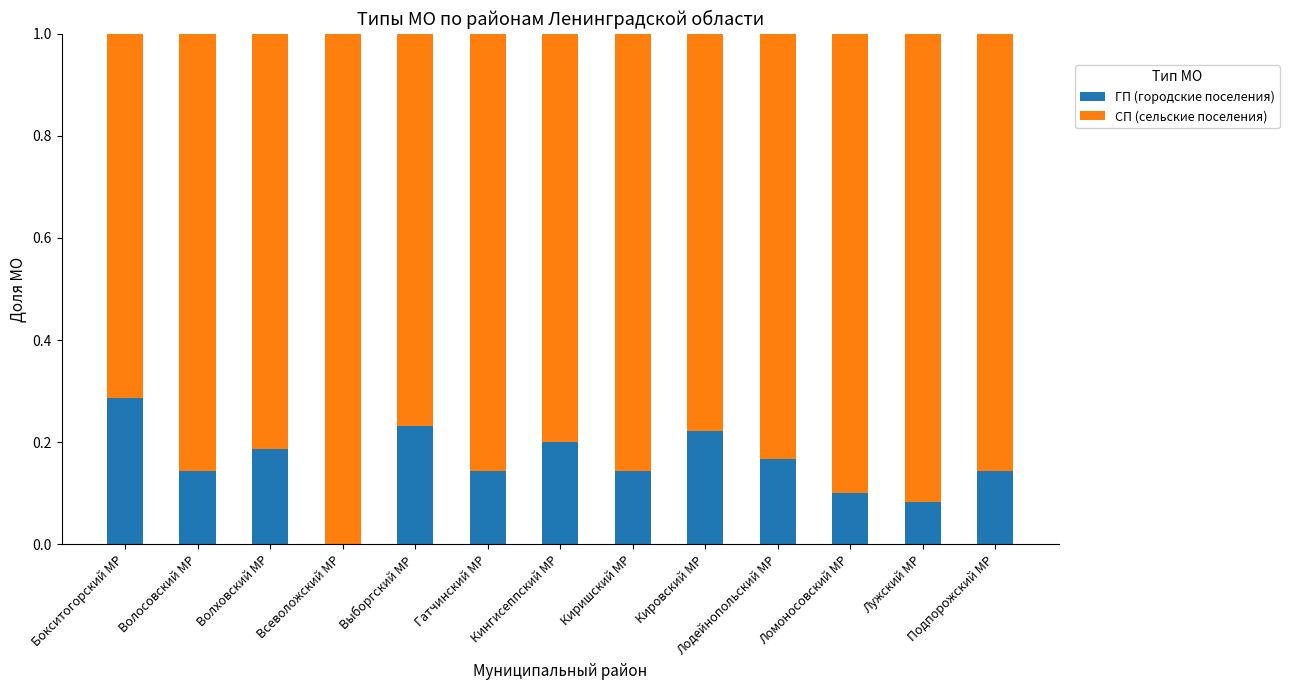

The value of ГП (городские поселения) at Кингисеппский МР is 0.1. True or false?

False